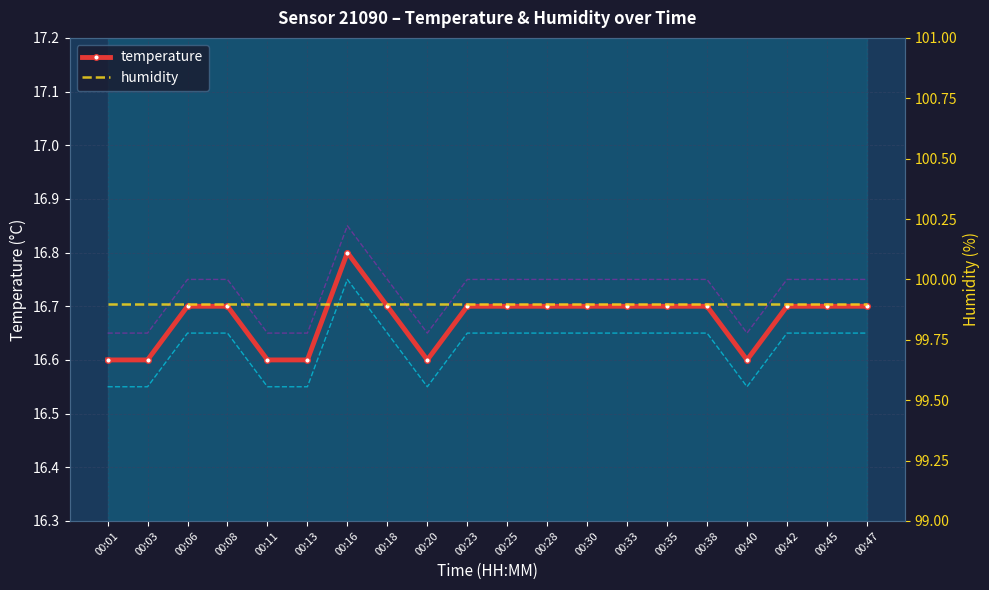

What is the average value of the temperature series?

16.7